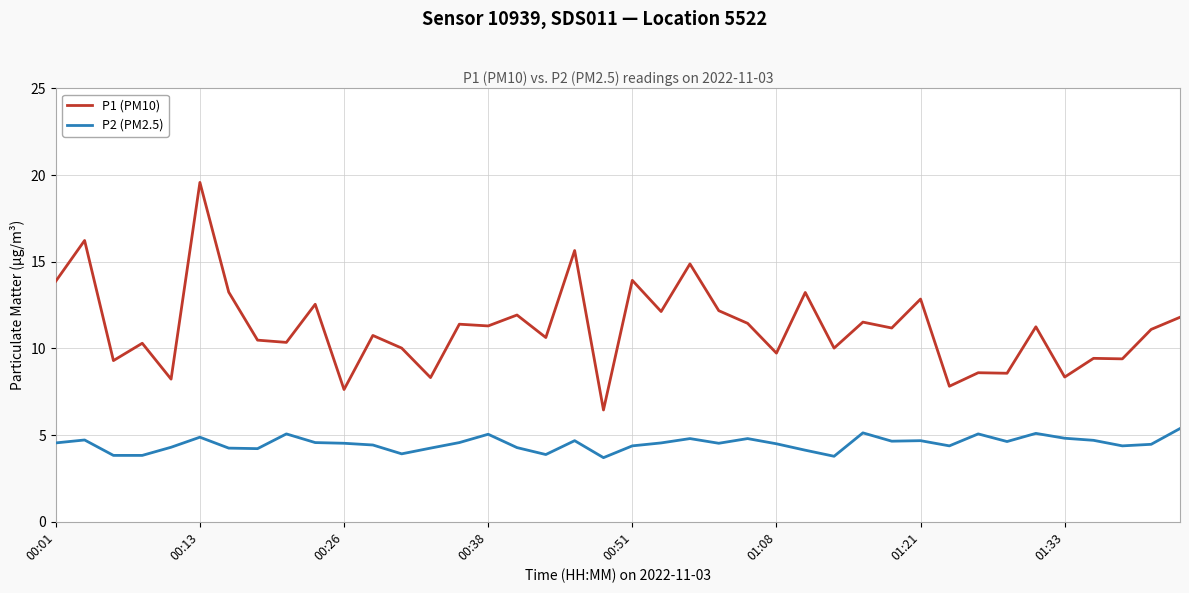

Which series has the largest range (max minus min)?

P1 (PM10)